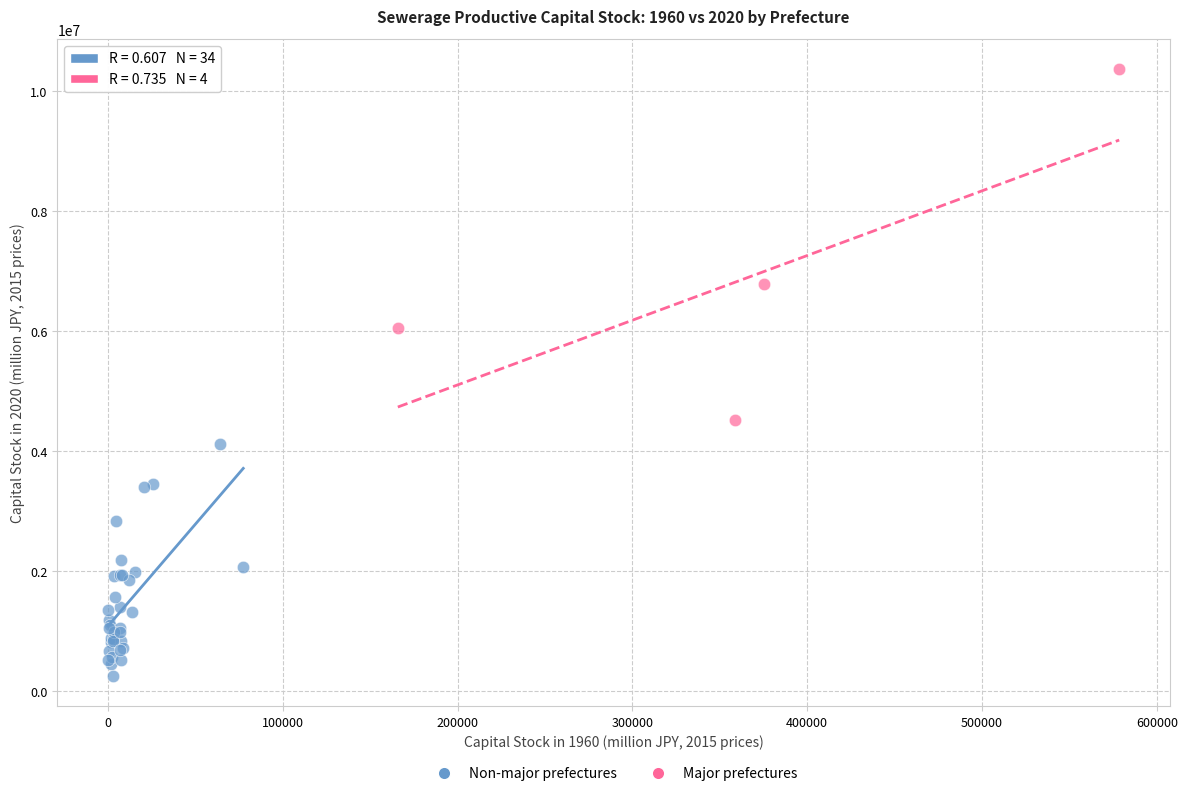

Which series has the widest spread of Y values?

Major prefectures